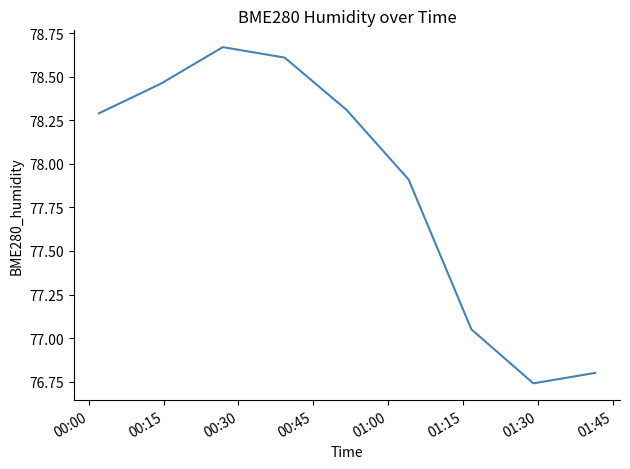

True or false: there are more than 1 points higher than both neighbors.

False